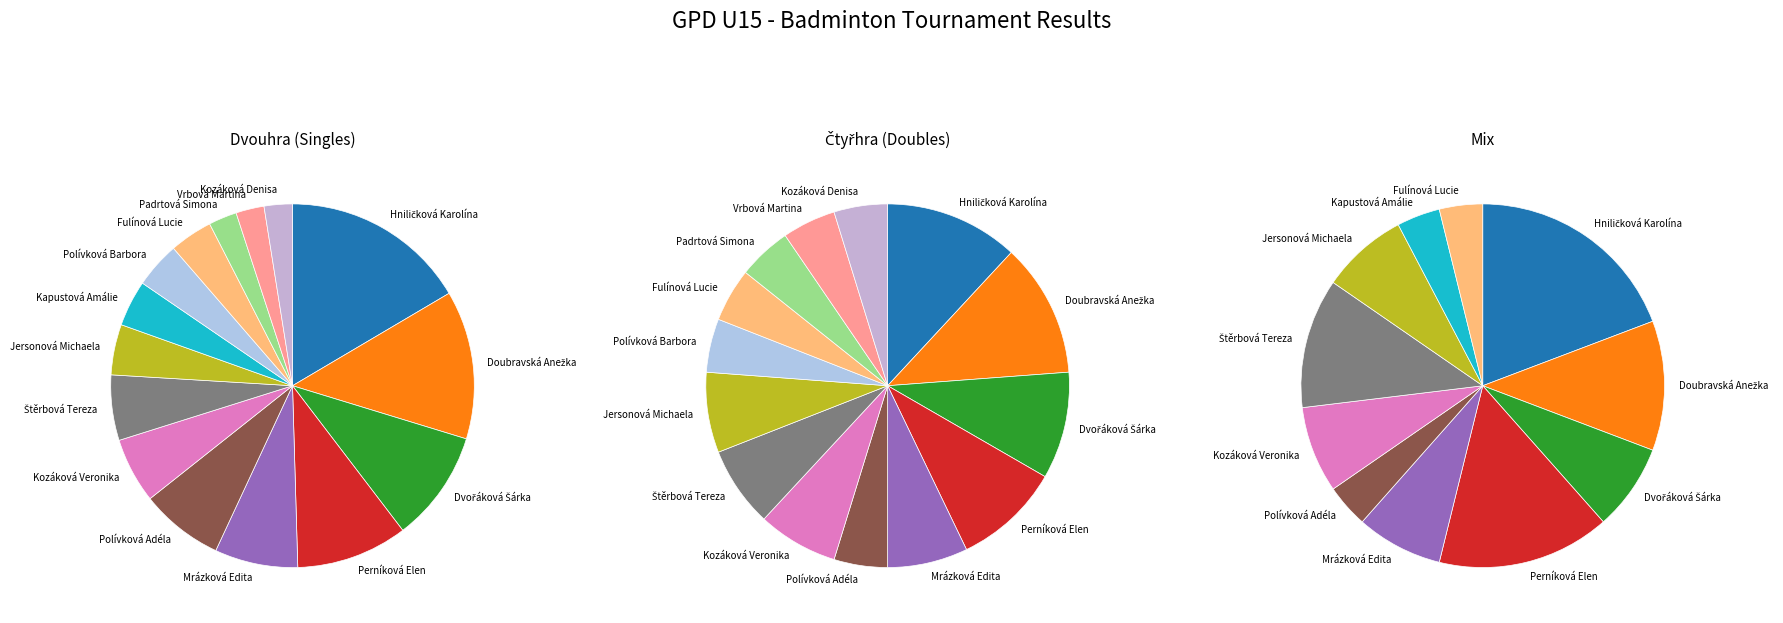

True or false: Doubravská Anežka accounts for 21% of the total.

False